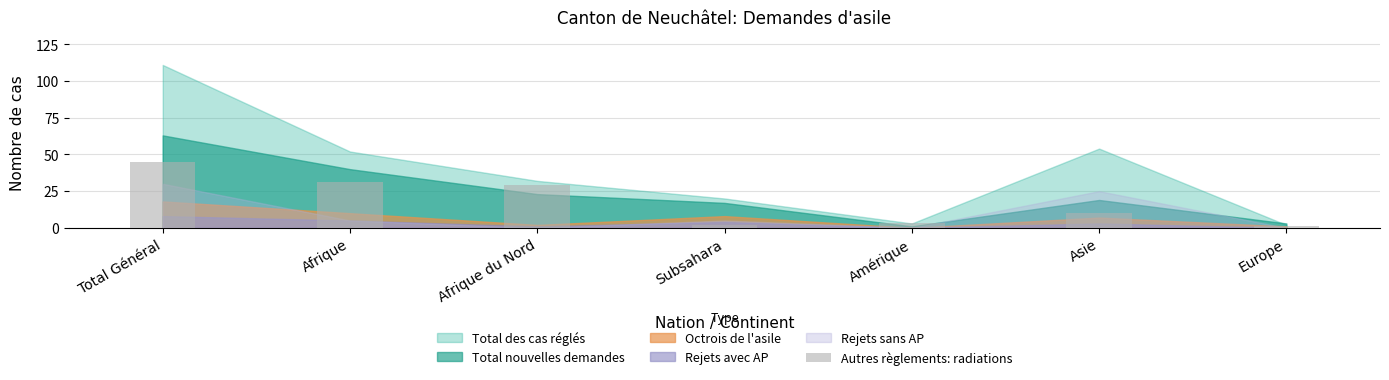

What is the label of the 2nd bar from the right?

Asie